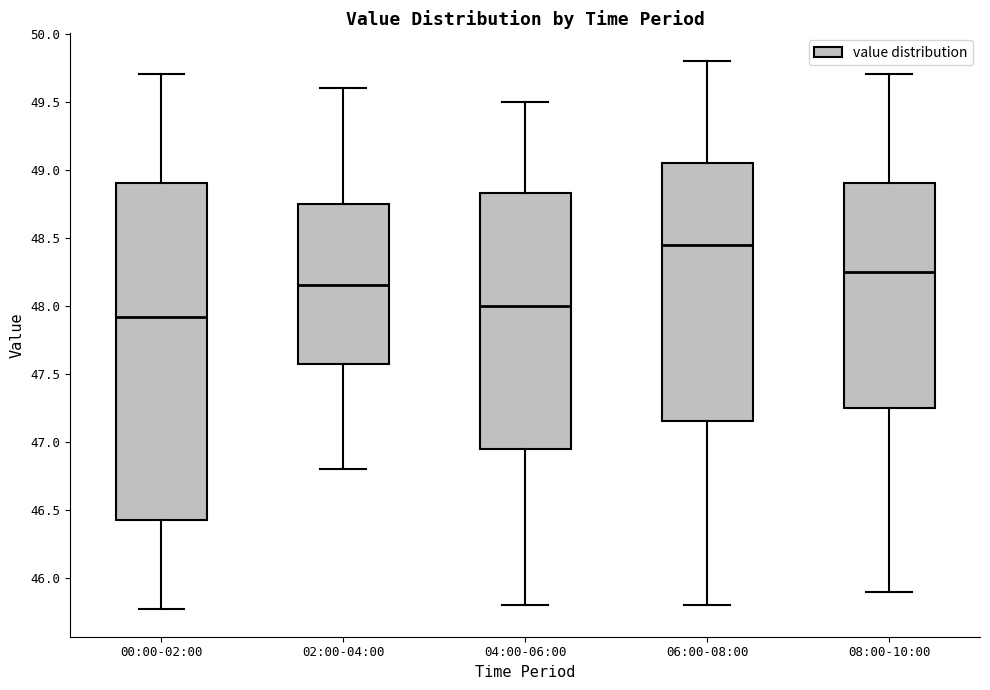

Which box's median line is the lowest?

00:00-02:00